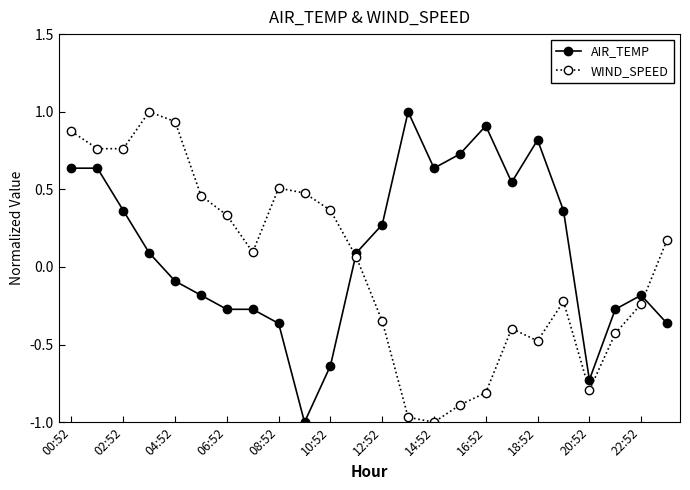

What is the difference between the maximum and minimum values in the AIR_TEMP series?

2.0